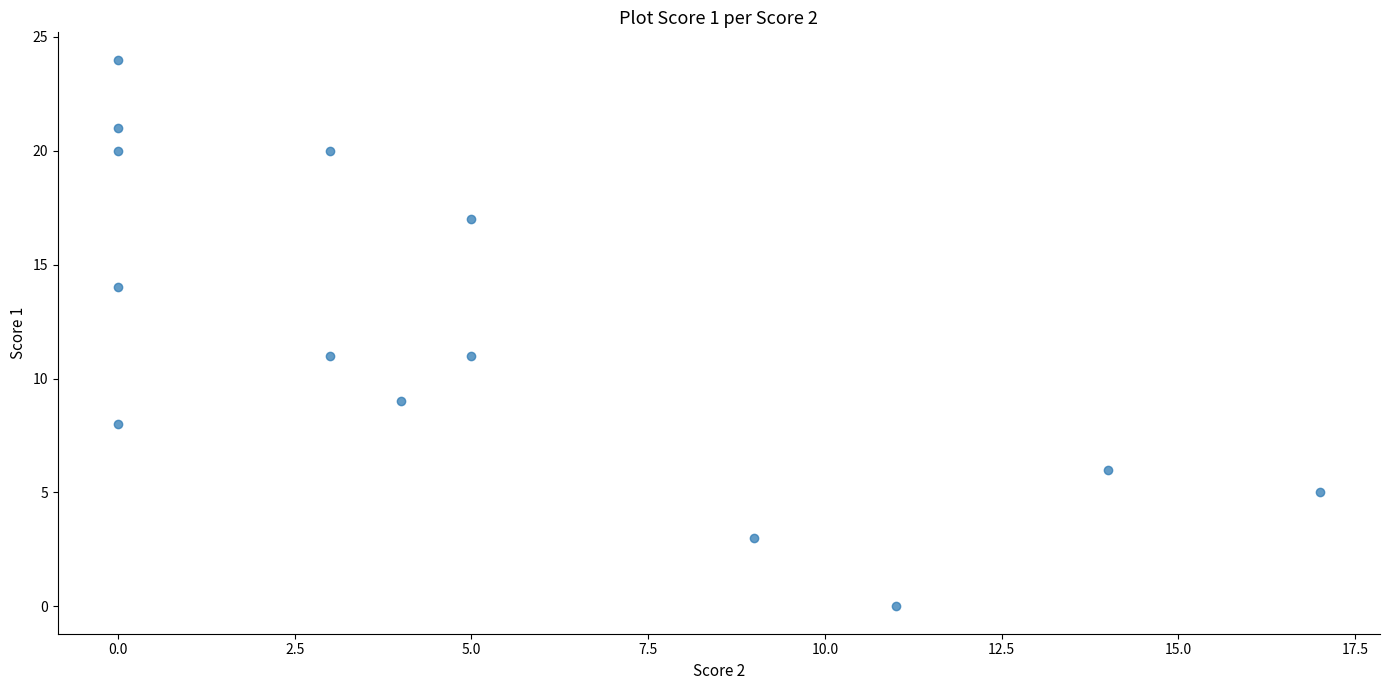

What is the range of X values (max minus min)?

17